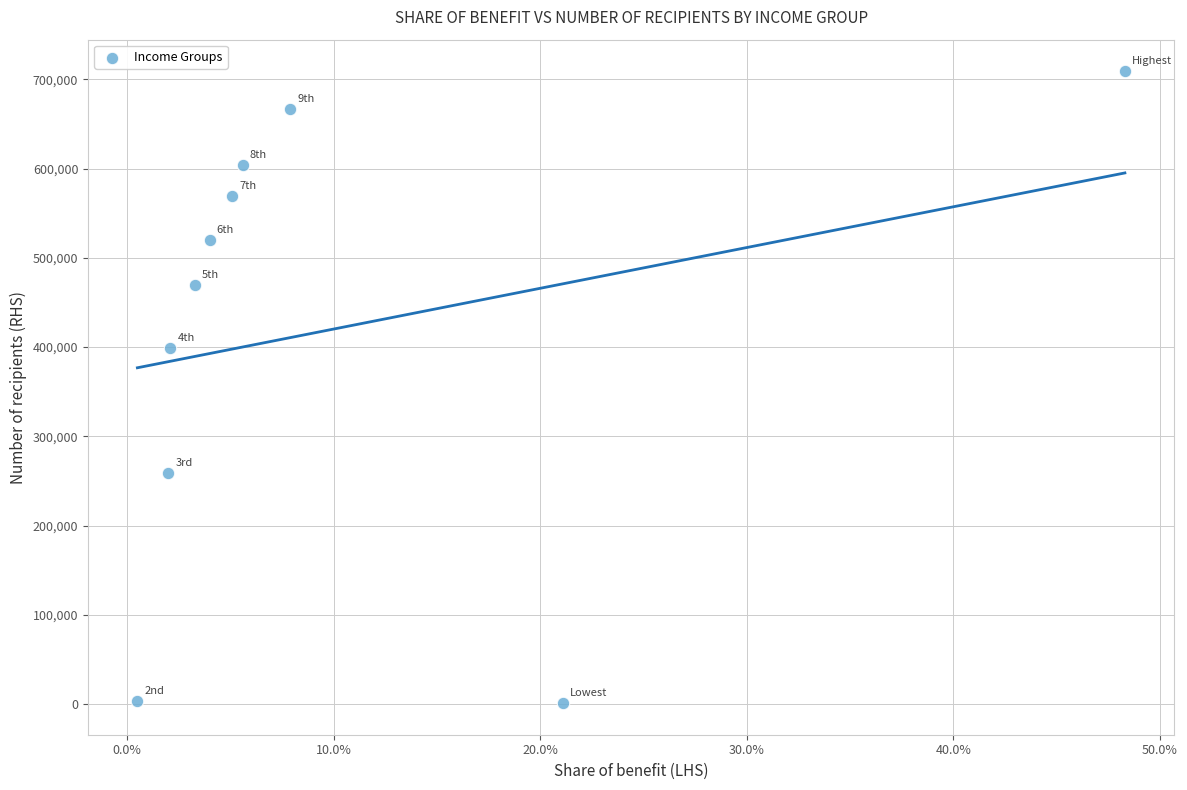

What is the range of Y values (max minus min)?

708000